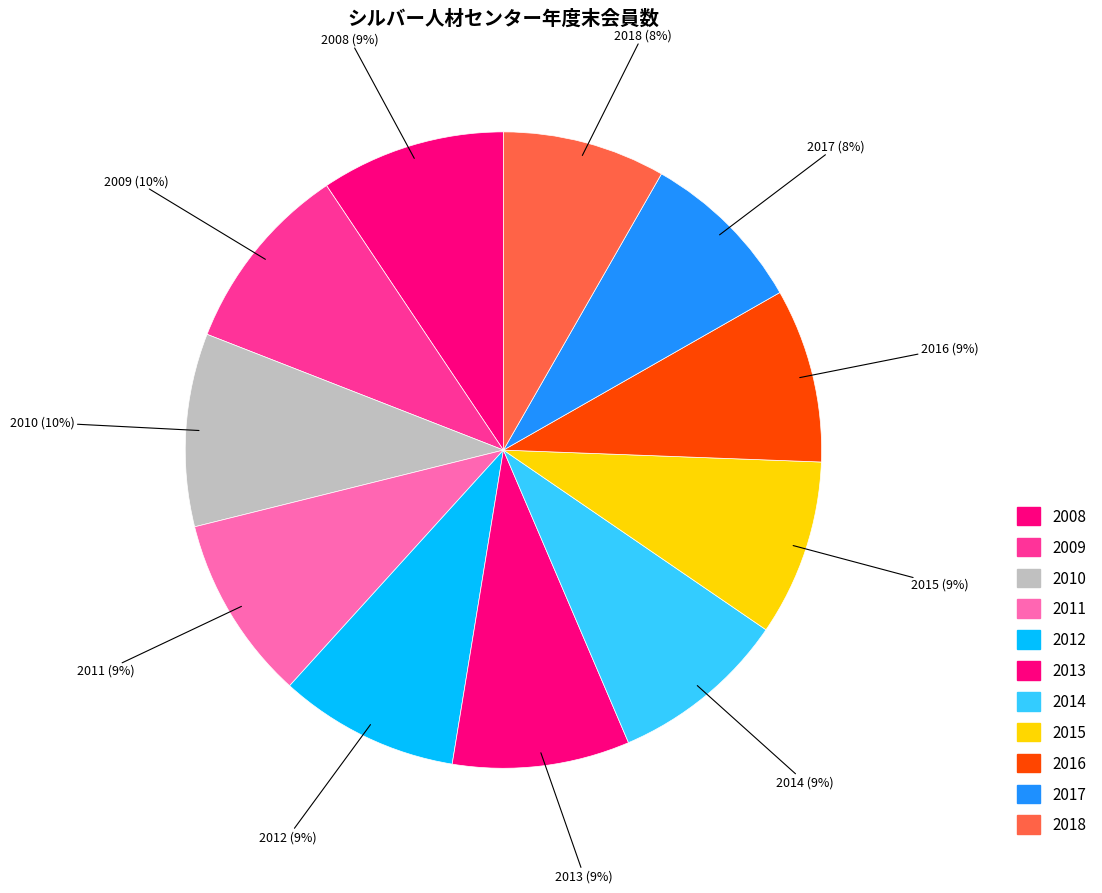

Is it true that 2011 is 9% of the pie?

True